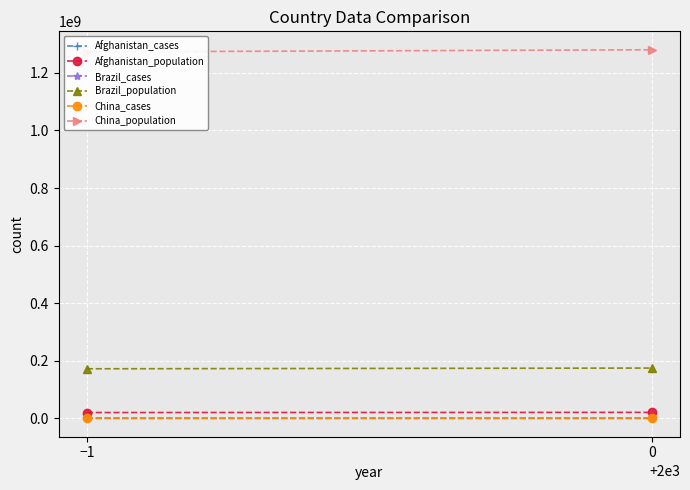

Read the Brazil_cases value at −1, to the nearest 50.

37750